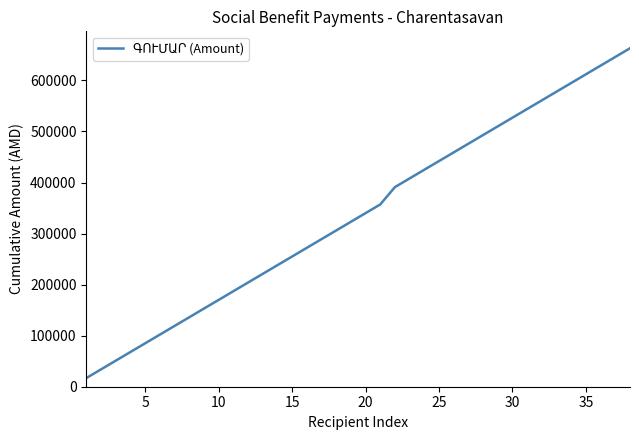

What is the smallest value displayed?

17000